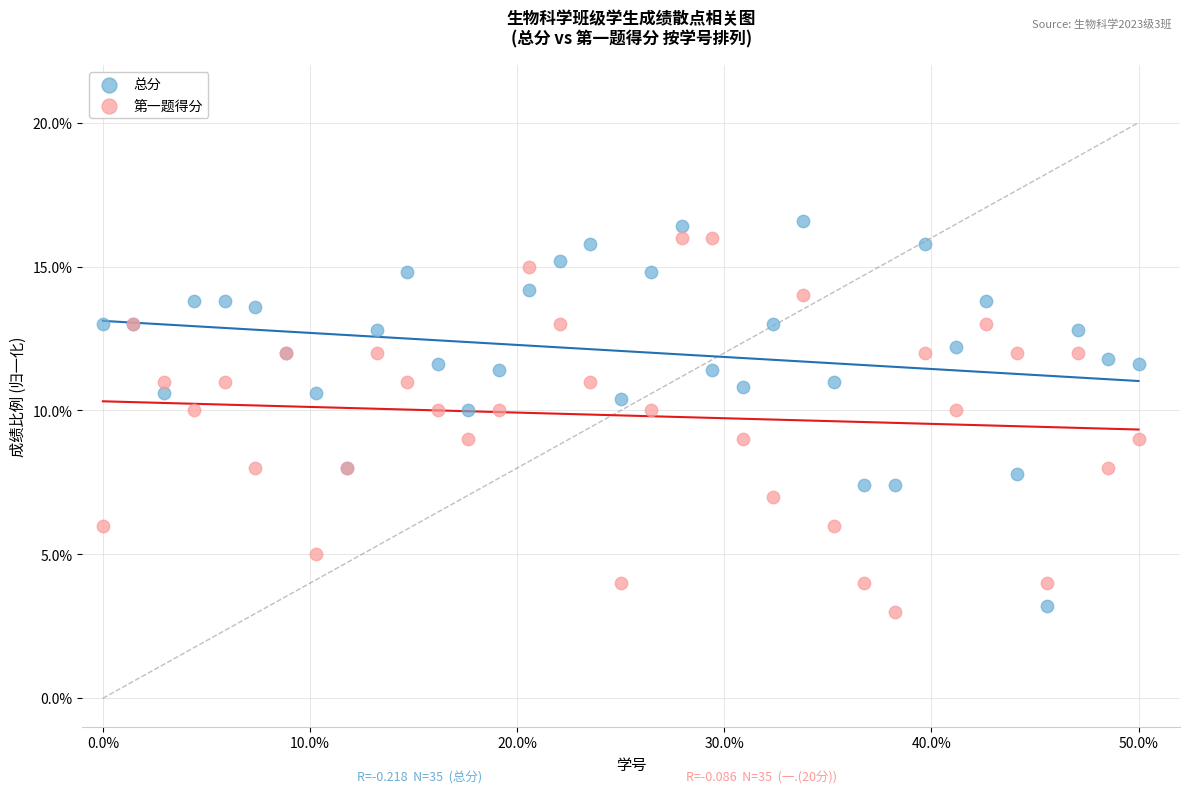

What is the X range (max minus min) for the scatter plot?

50.0